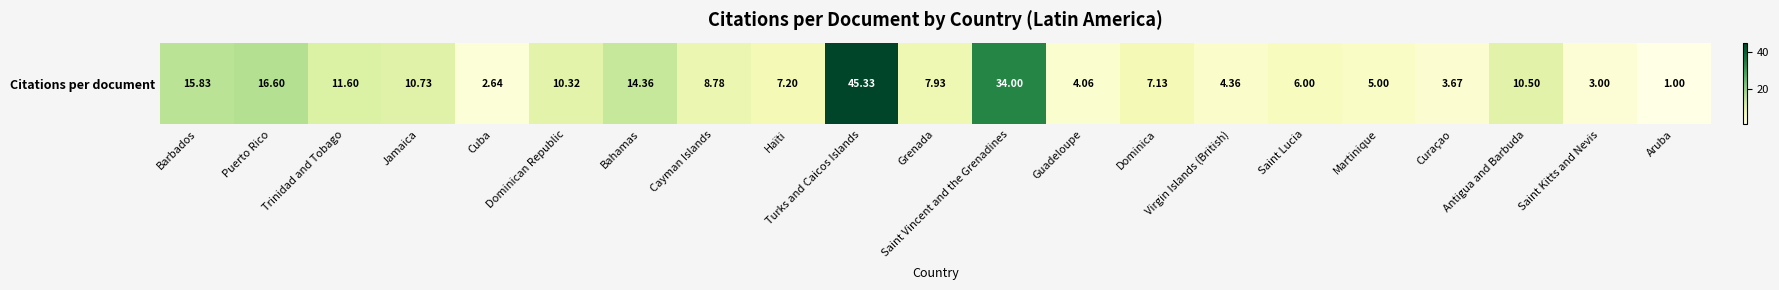

True or false: the data shows 44.4 at Saint Vincent and the Grenadines.

False